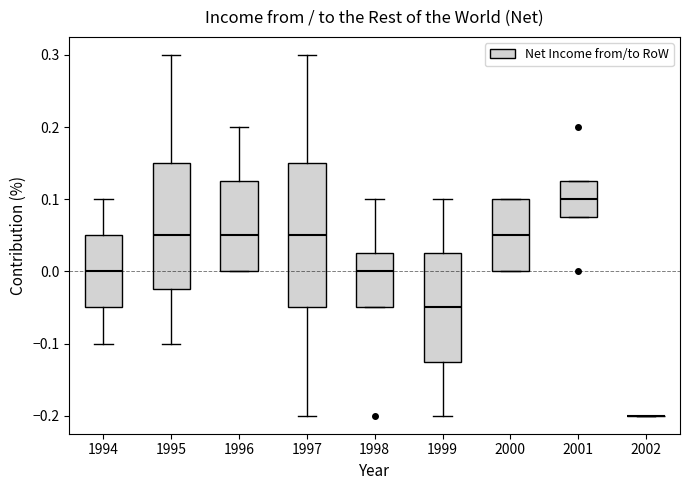

Comparing the boxes themselves (not the whiskers), which one is the tallest?

1997